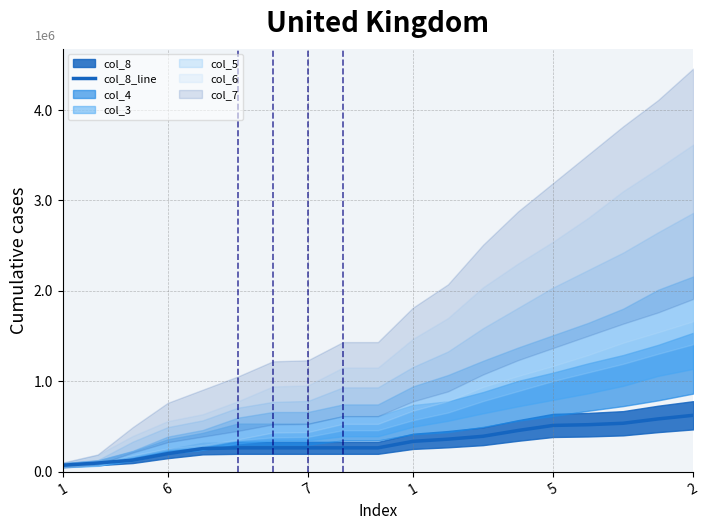

What is the sum of all values?

6392000